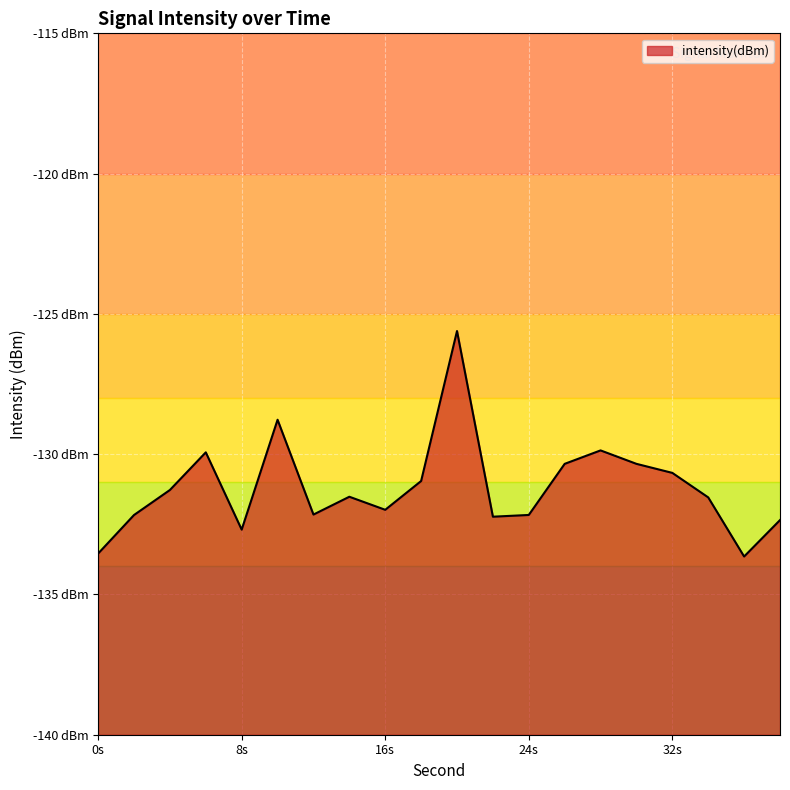

Which category has the highest value across all series?

20